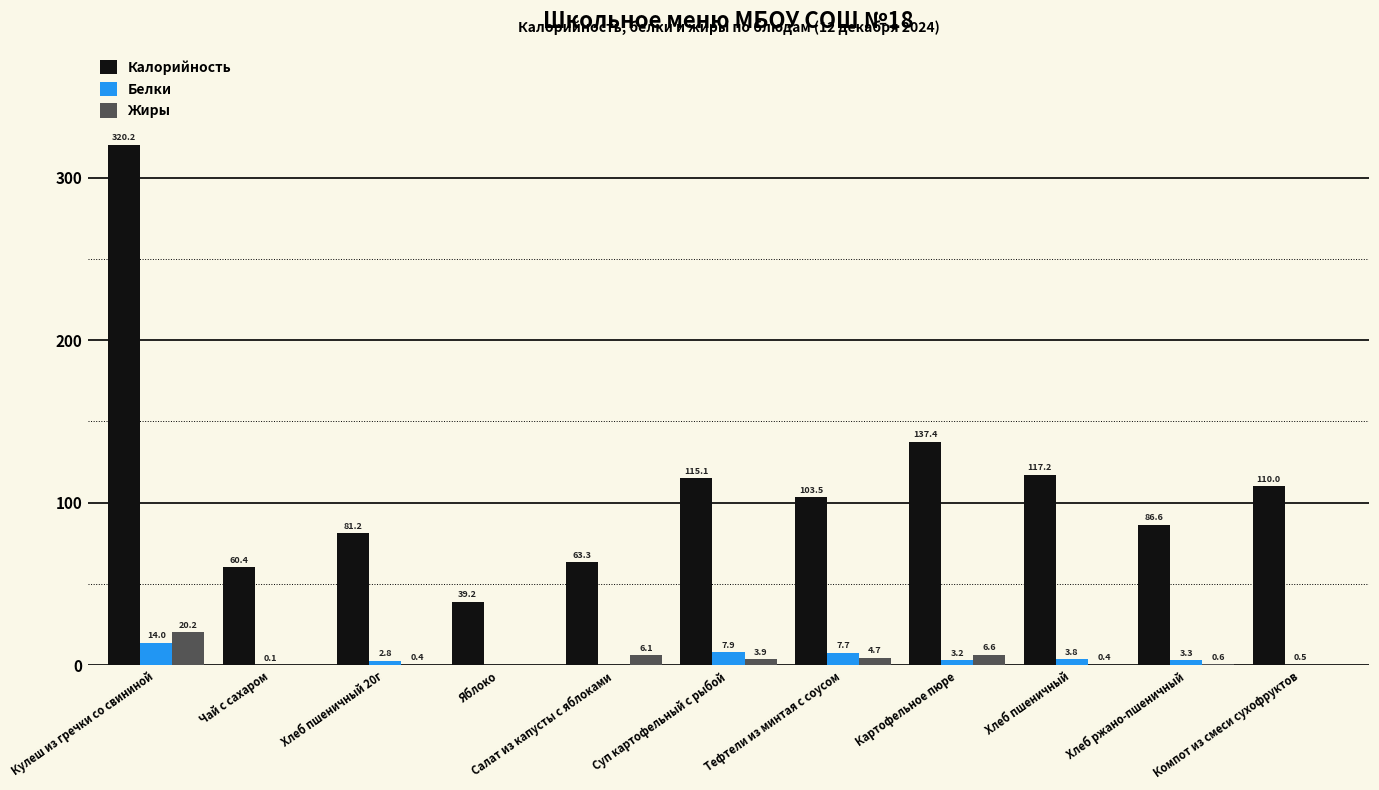

How many groups of bars are there?

11